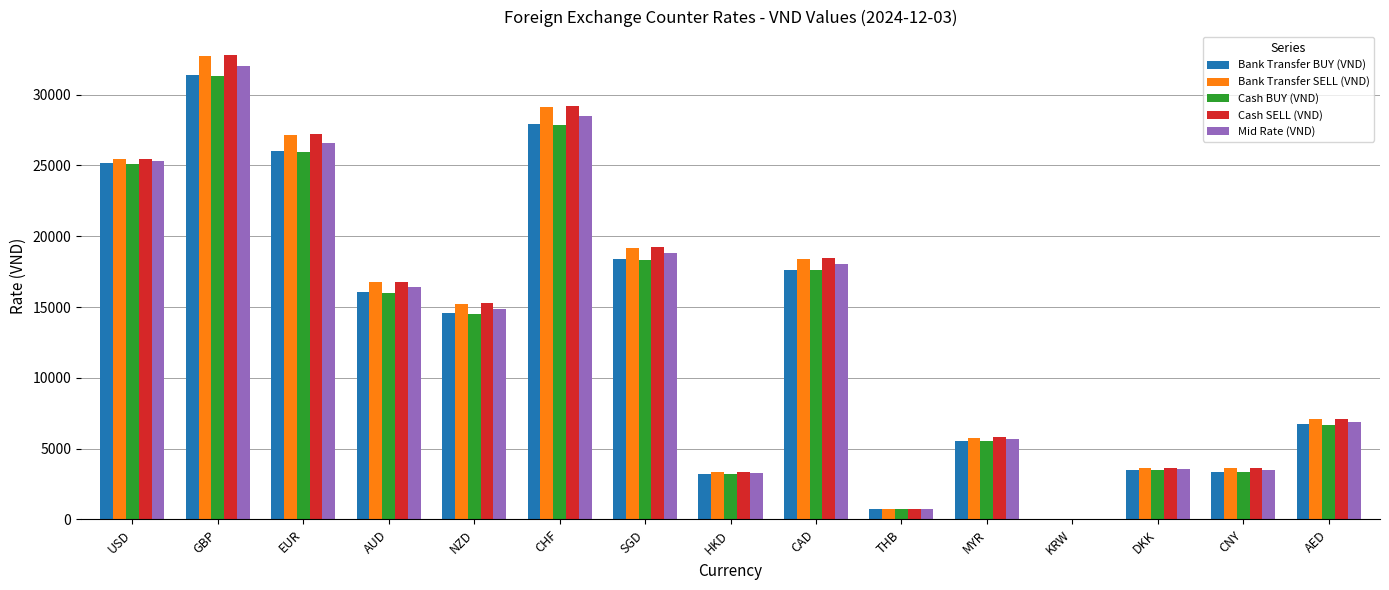

Which category has the highest value across all series?

GBP